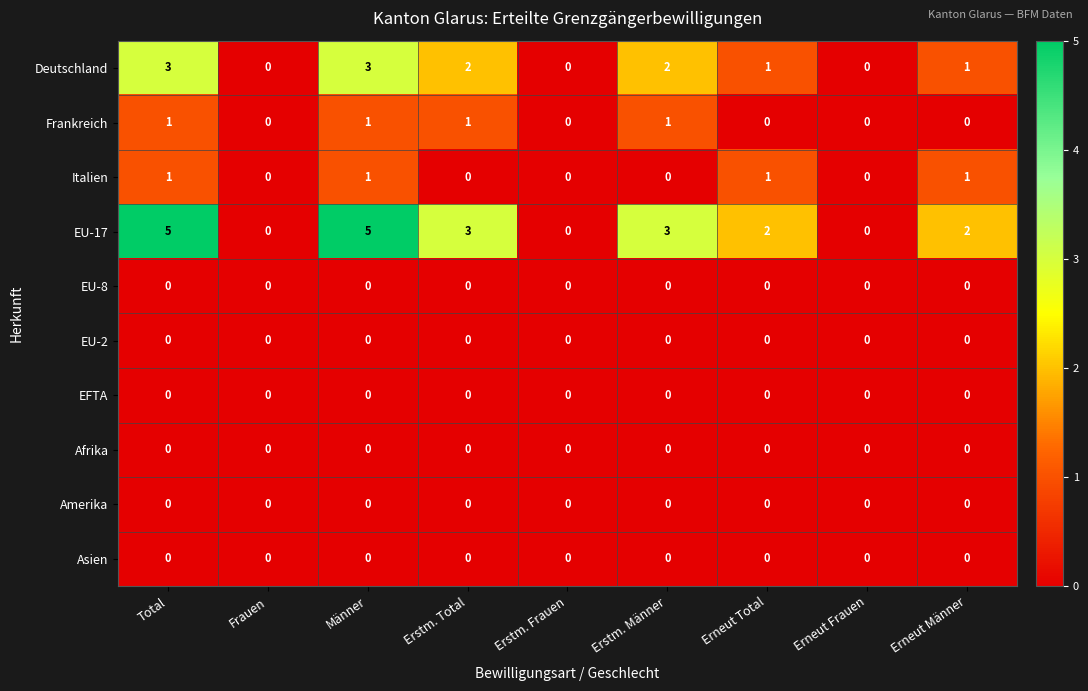

What is the greatest value displayed?

5